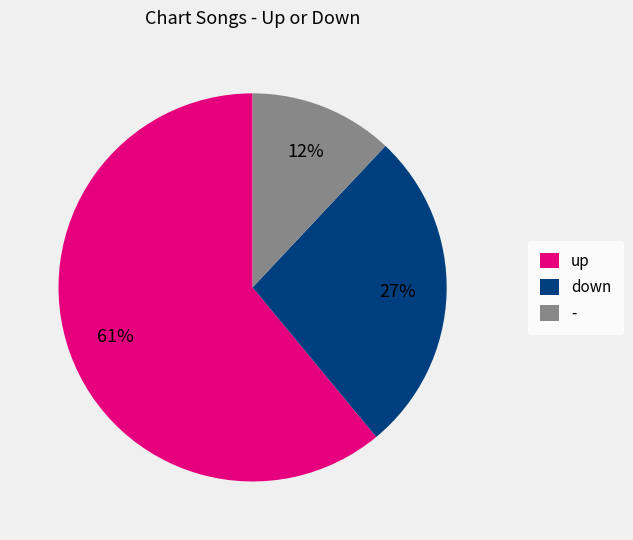

What percentage is the - slice, to the nearest percent?

12%